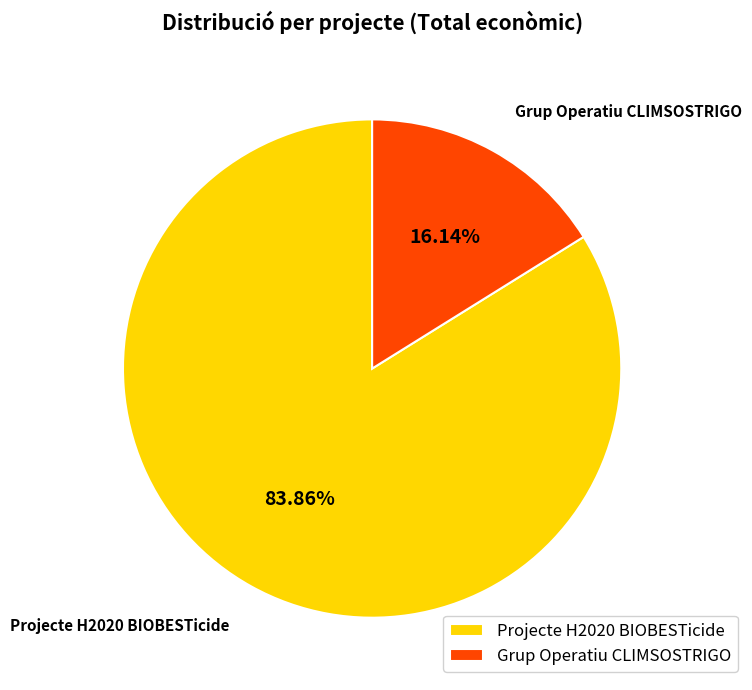

Which category accounts for the majority?

Projecte H2020 BIOBESTicide